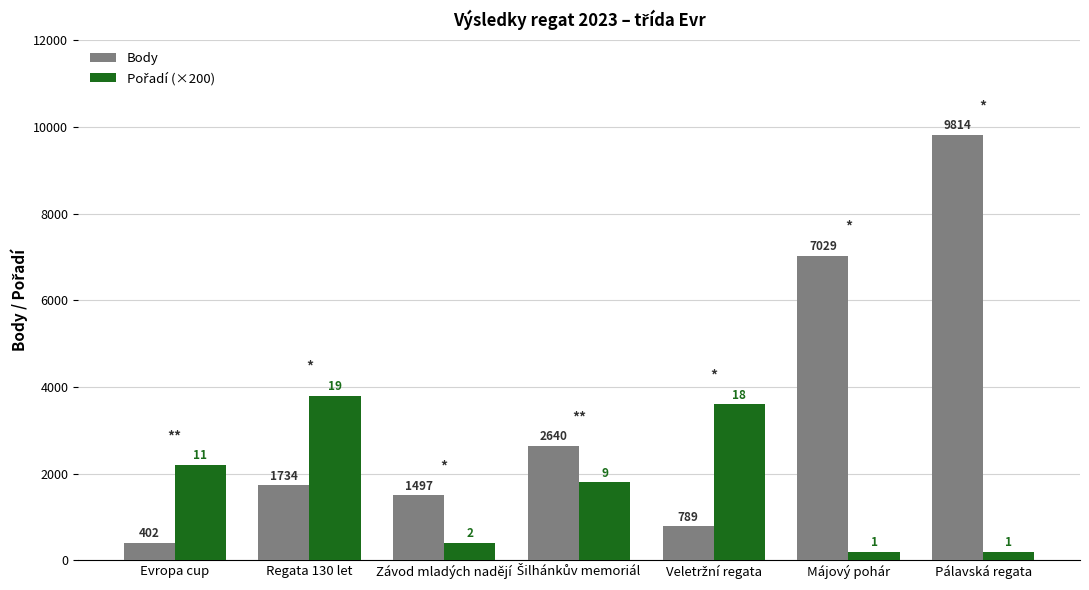

How many distinct data groups are displayed?

2